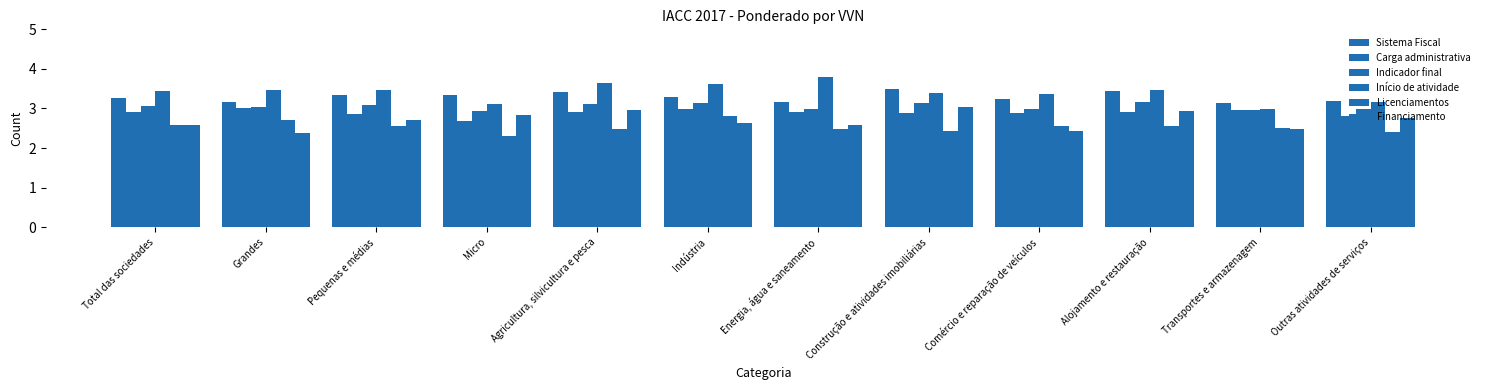

What is the lowest value of the Sistema Fiscal series?

3.1